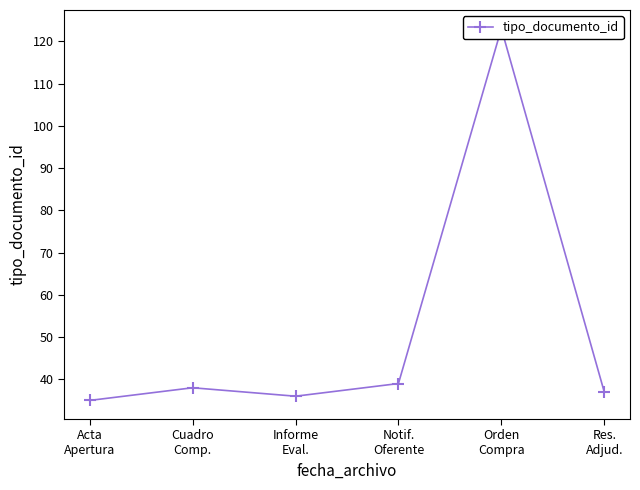

What is the approximate value at Orden
Compra?

123